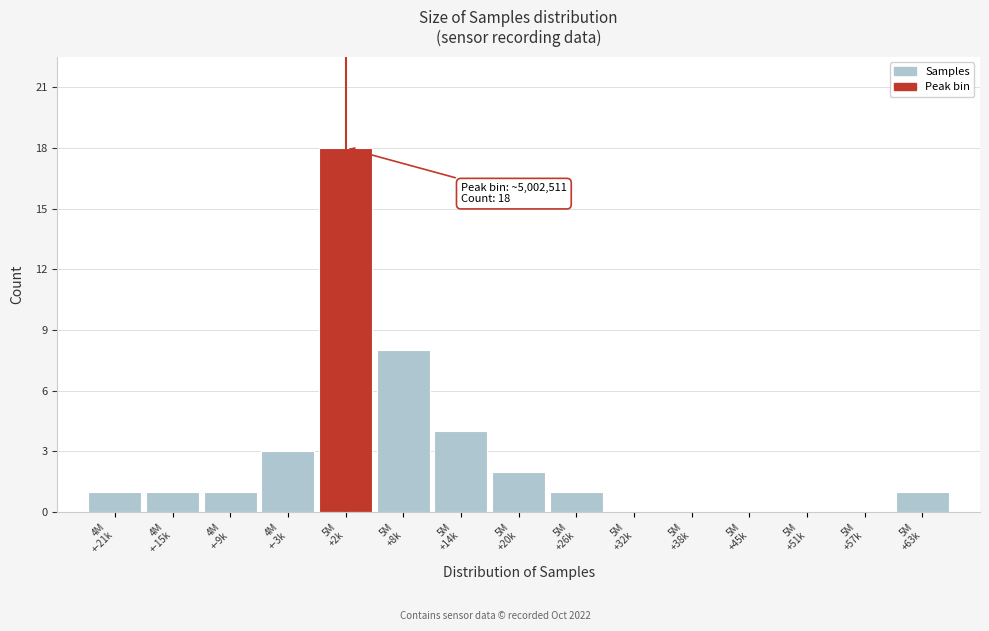

What is the sum of all values?

40